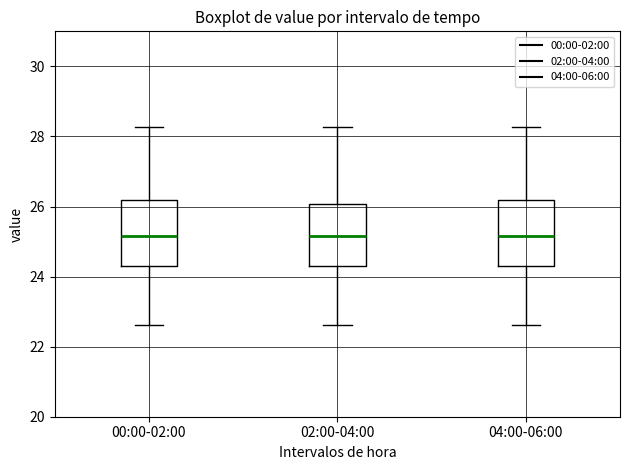

Where does the median line of the box for 04:00-06:00 sit on the y-axis? The values are not printed on the chart, so give them approximately, as read against the axis.

25.2